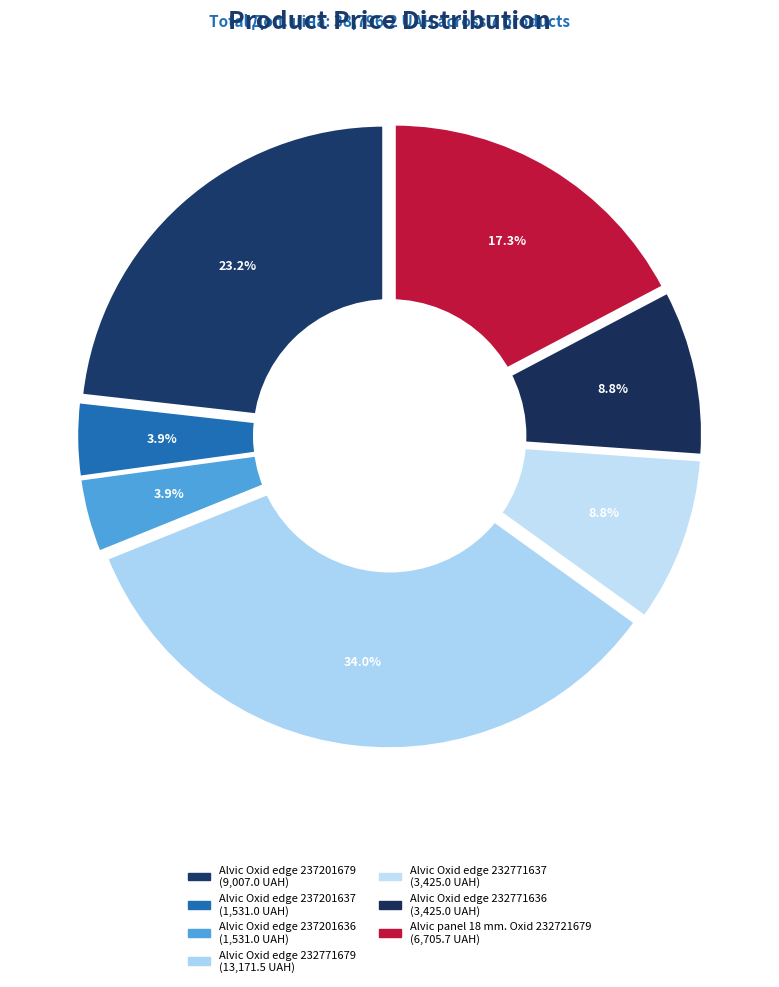

To the nearest percent, what is the average slice percentage?

14%